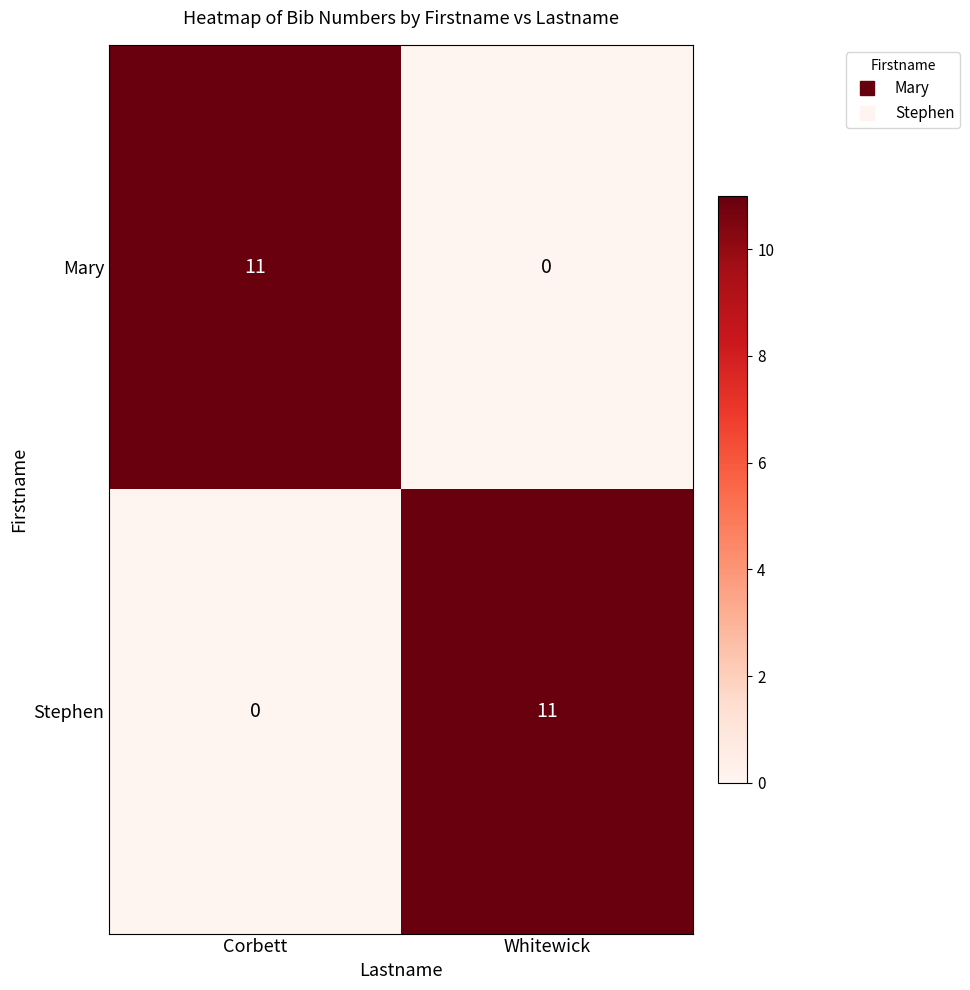

True or false: Stephen has a value of 16 at Whitewick.

False